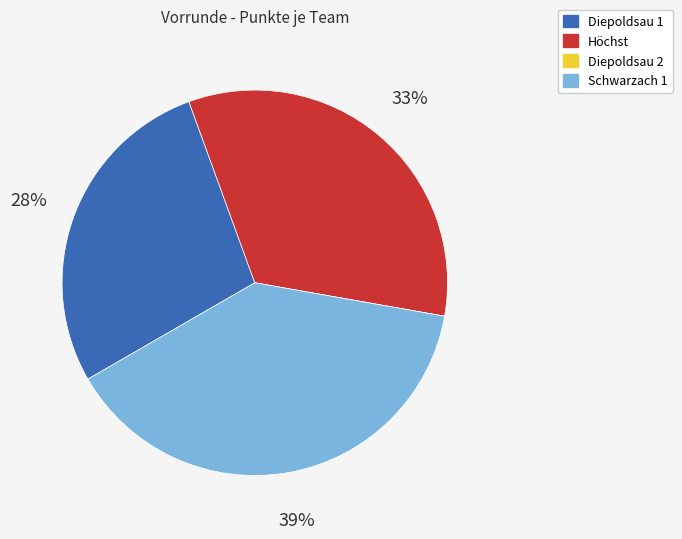

Which slice is the largest?

Schwarzach 1